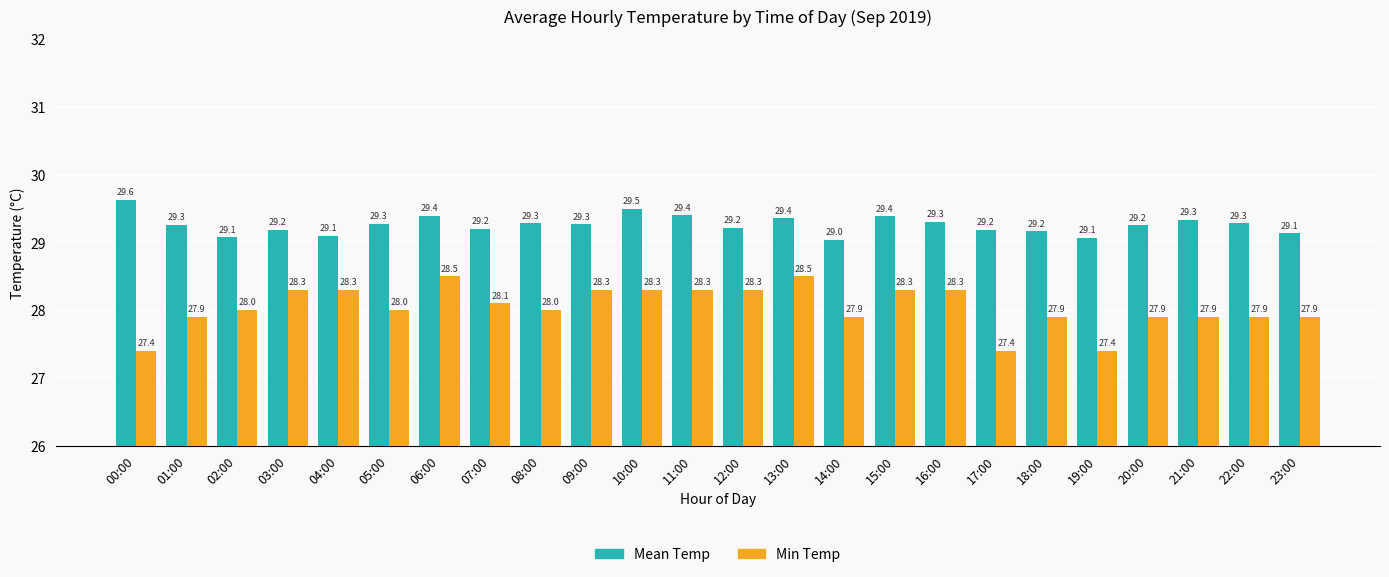

What is the difference between the maximum and second lowest values in the Mean Temp series?

0.6